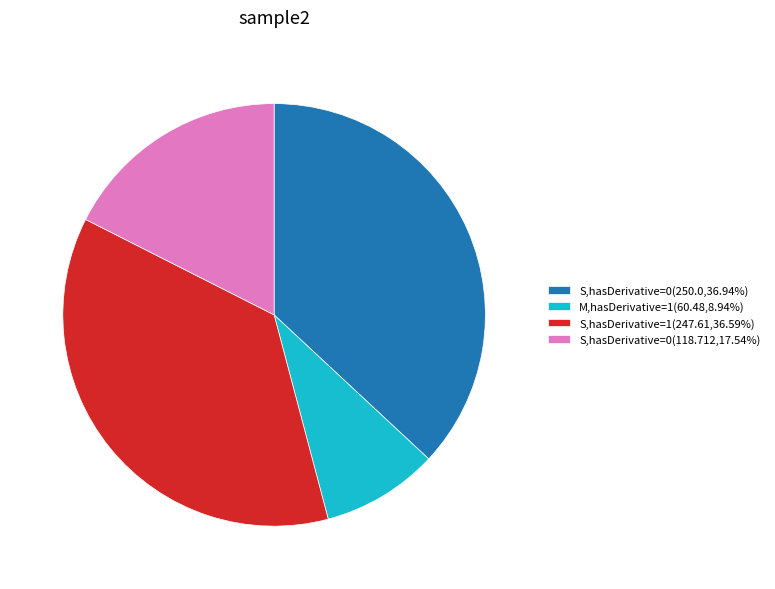

Do S,hasDerivative=0(250.0,36.94%) and S,hasDerivative=0(118.712,17.54%) together represent more than half of the pie?

Yes